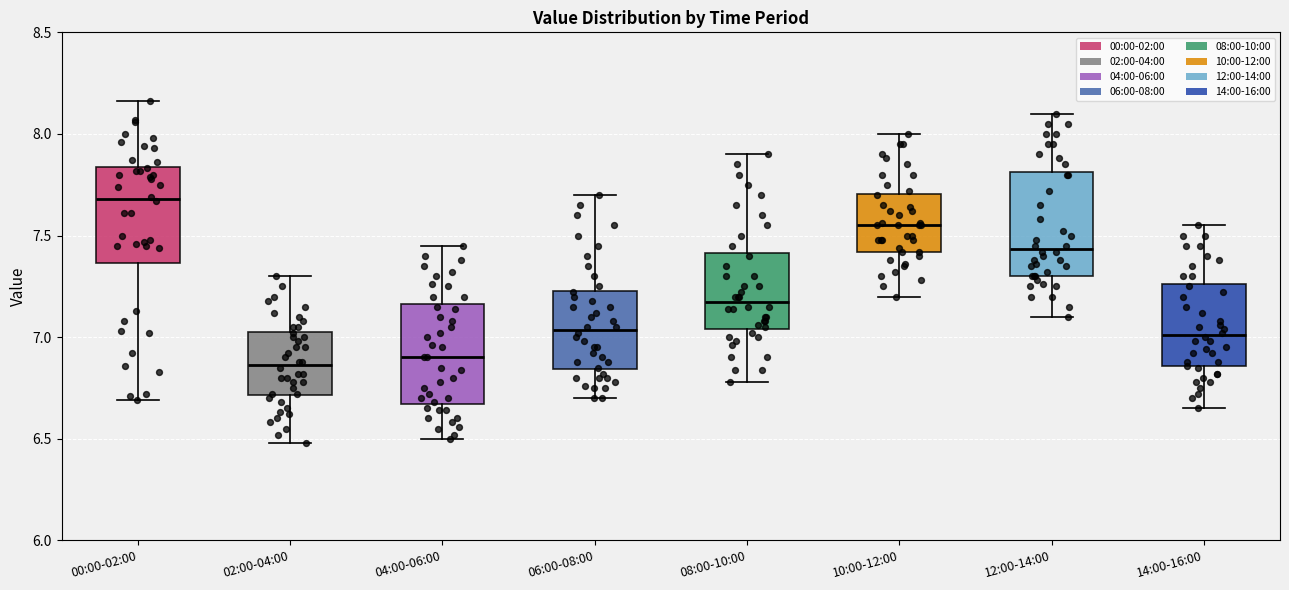

Where is the lower edge of the box for 02:00-04:00 on the y-axis? The values are not printed on the chart, so give them approximately, as read against the axis.

6.70